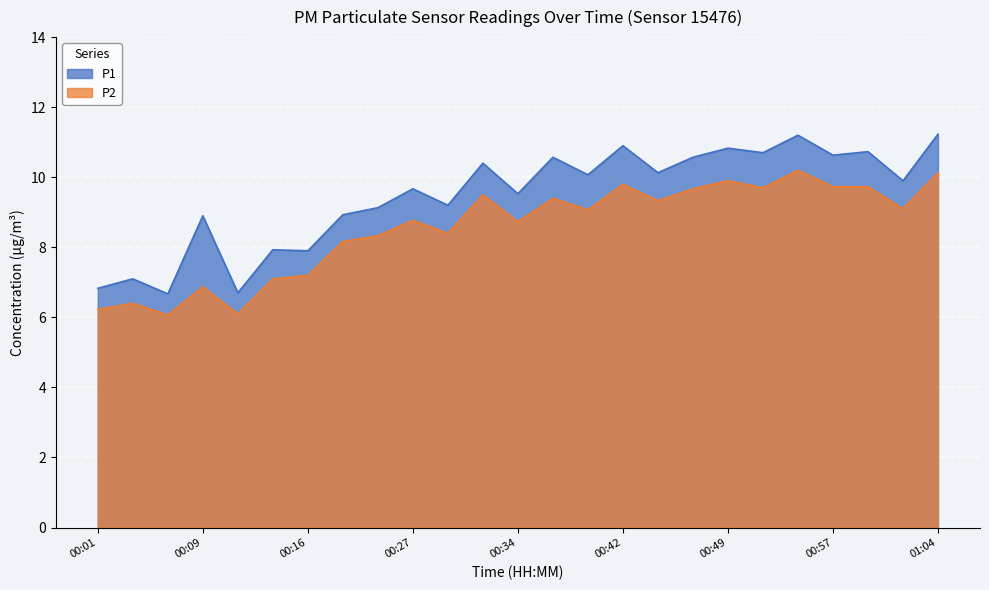

Reading left to right, extract all data points from this chart.

P1: 6.8	7.1	6.7	8.9	6.7	7.9	7.9	8.9	9.1	9.7	9.2	10.4	9.5	10.6	10.1	10.9	10.1	10.6	10.8	10.7	11.2	10.6	10.7	9.9	11.2
P2: 6.2	6.4	6.1	6.9	6.1	7.1	7.2	8.2	8.3	8.8	8.4	9.5	8.7	9.4	9.1	9.8	9.3	9.7	9.9	9.7	10.2	9.7	9.7	9.1	10.1